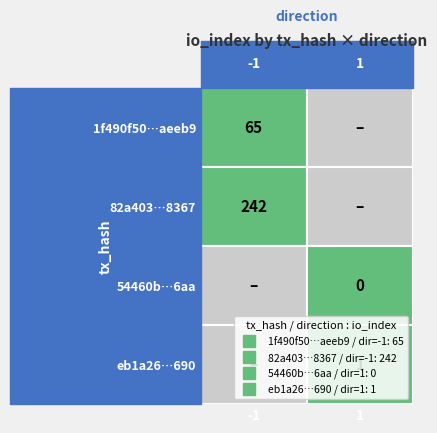

Between io_index and direction, which is larger?

io_index